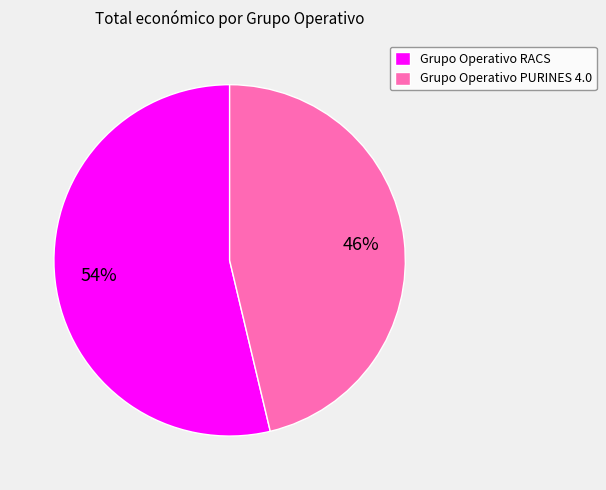

Do Grupo Operativo RACS and Grupo Operativo PURINES 4.0 together represent more than half of the pie?

Yes